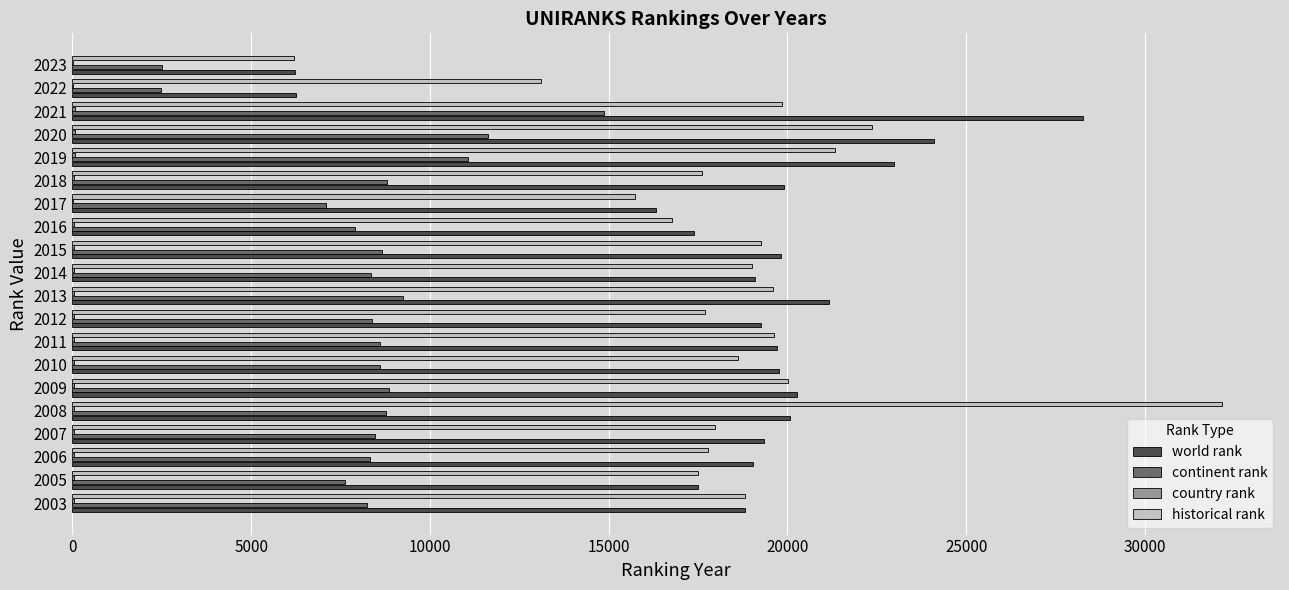

What is the maximum value shown in the chart?

32170